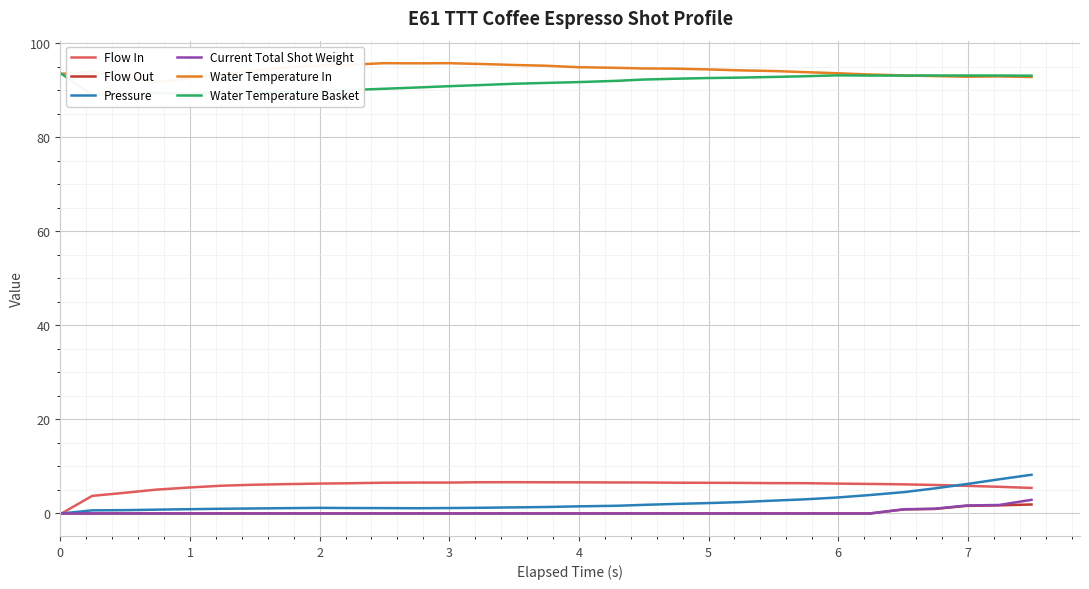

True or false: Pressure and Flow Out intersect in this chart.

False